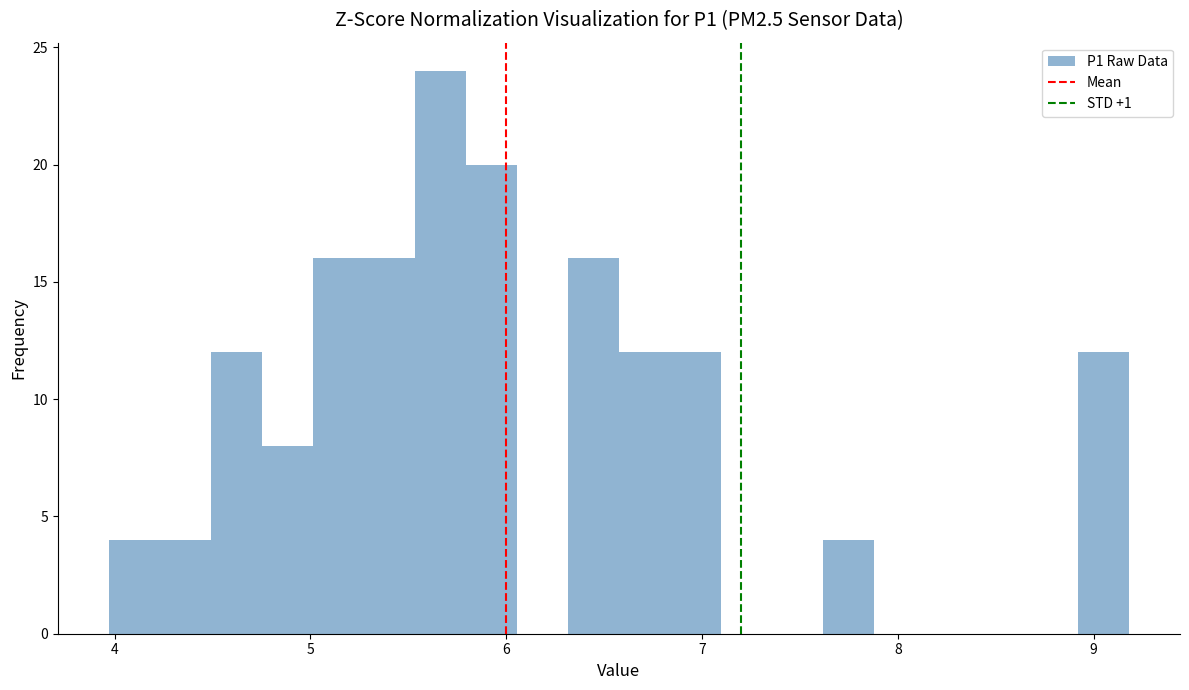

Around what value on the x-axis is the tallest bar? Give the approximate position of its centre, as read against the axis.

5.7